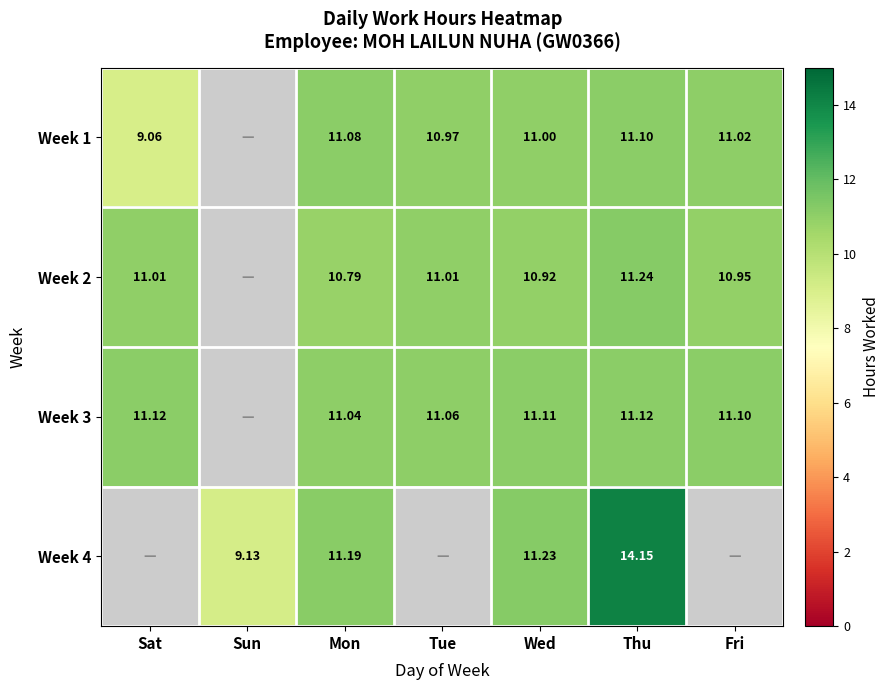

Which has a higher value, Sun or Wed?

Wed